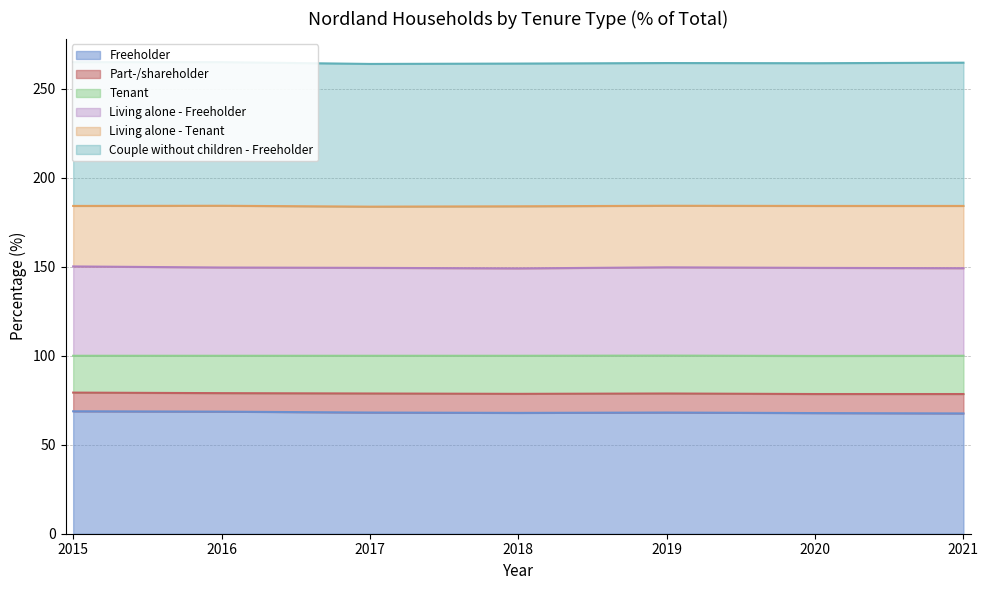

The Freeholder series shows 67.8 at 2020. True or false?

True